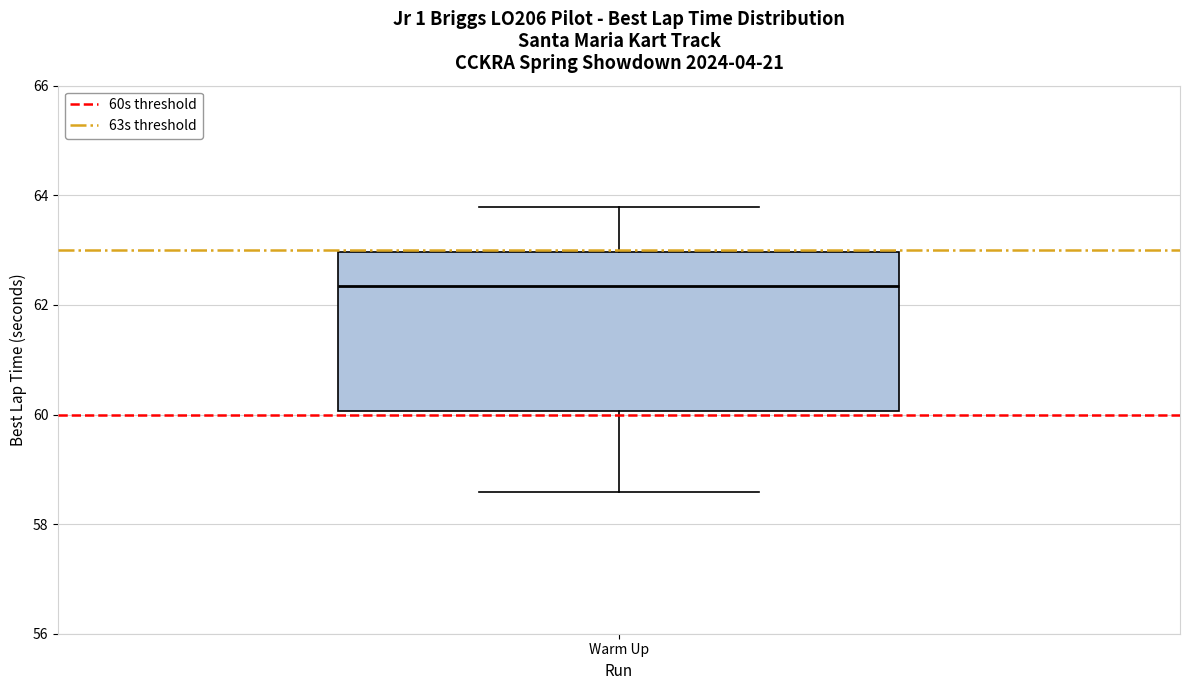

Where is the lower edge of the box for Warm Up on the y-axis? The values are not printed on the chart, so give them approximately, as read against the axis.

60.0